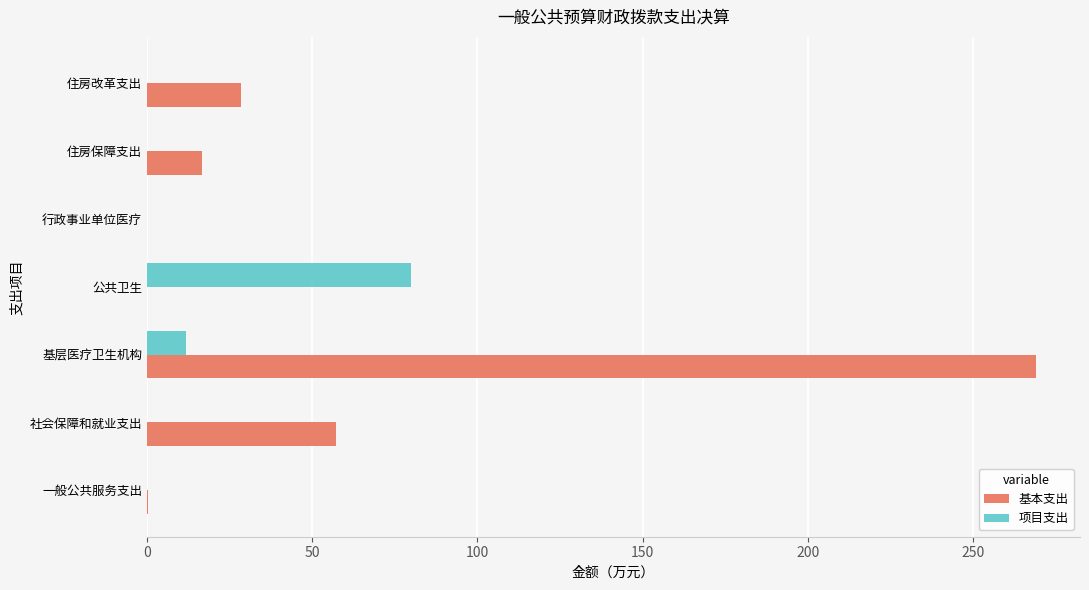

Is the value of 项目支出 at 住房保障支出 greater than the value of 基本支出 at 住房保障支出?

No